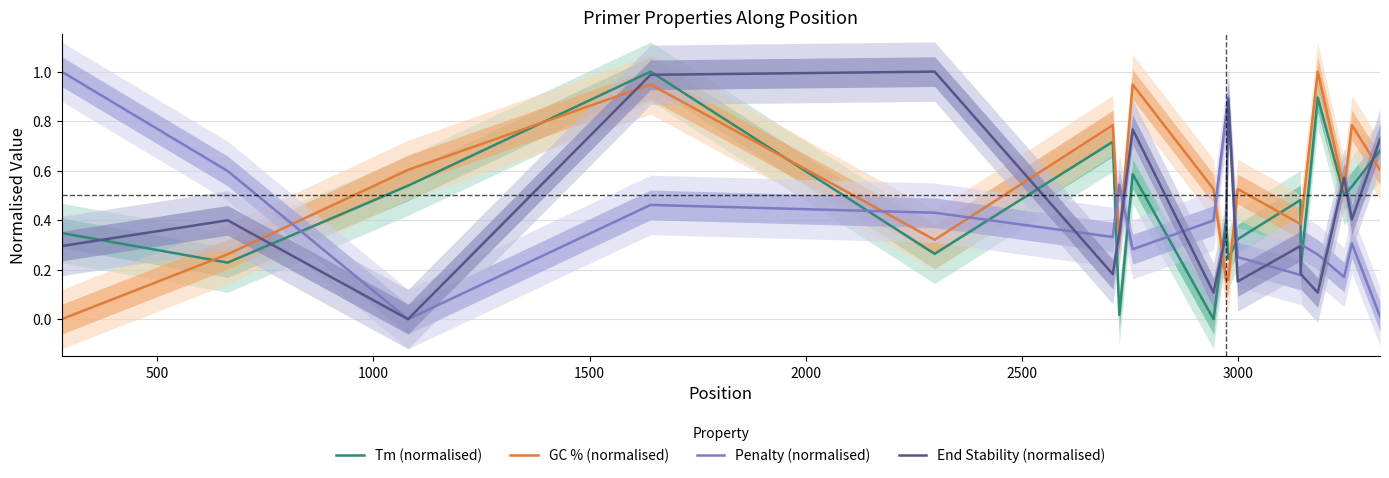

Reading right to left, what are all the values shown in this chart?

Tm (normalised): 0.7	0.5	0.5	0.9	0.2	0.5	0.3	0.2	0.4	0.0	0.6	0.0	0.7	0.3	1.0	0.5	0.2	0.3
GC % (normalised): 0.6	0.8	0.5	1.0	0.4	0.4	0.5	0.2	0.2	0.5	0.9	0.3	0.8	0.3	0.9	0.6	0.3	0.0
Penalty (normalised): 0.0	0.3	0.2	0.3	0.3	0.2	0.3	0.9	0.8	0.4	0.3	0.5	0.3	0.4	0.5	0.0	0.6	1.0
End Stability (normalised): 0.7	0.4	0.6	0.1	0.2	0.3	0.2	0.9	0.3	0.1	0.8	0.3	0.2	1.0	1.0	0.0	0.4	0.3